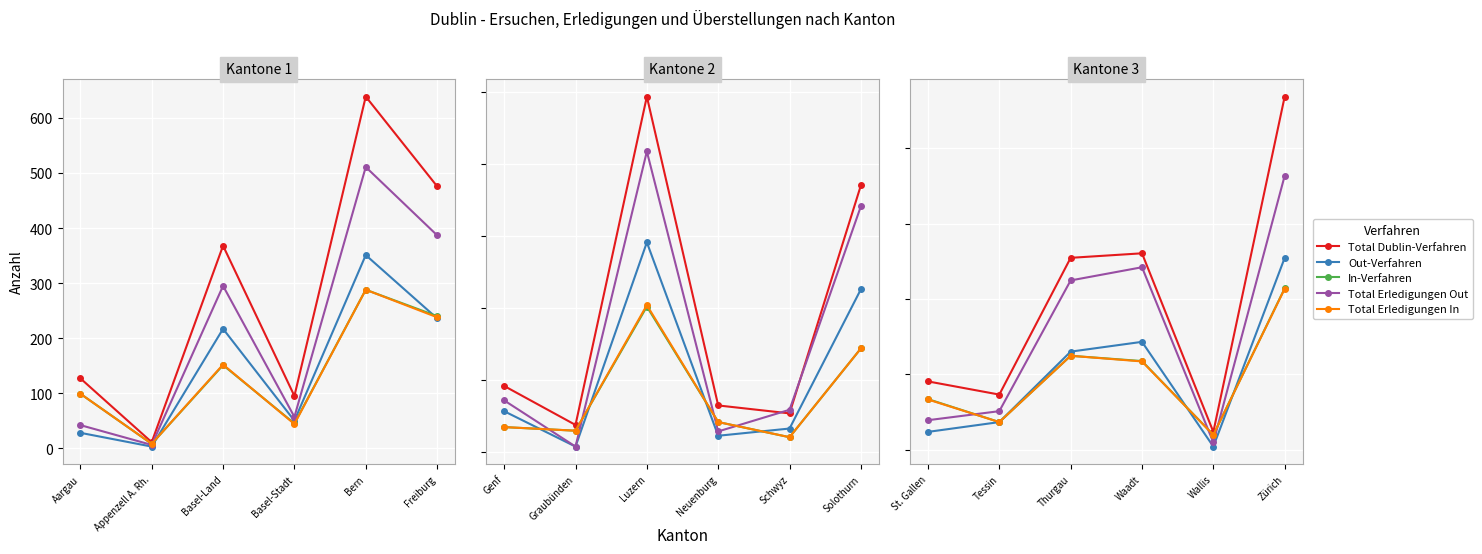

Which series has the largest range (max minus min)?

Total Dublin-Verfahren